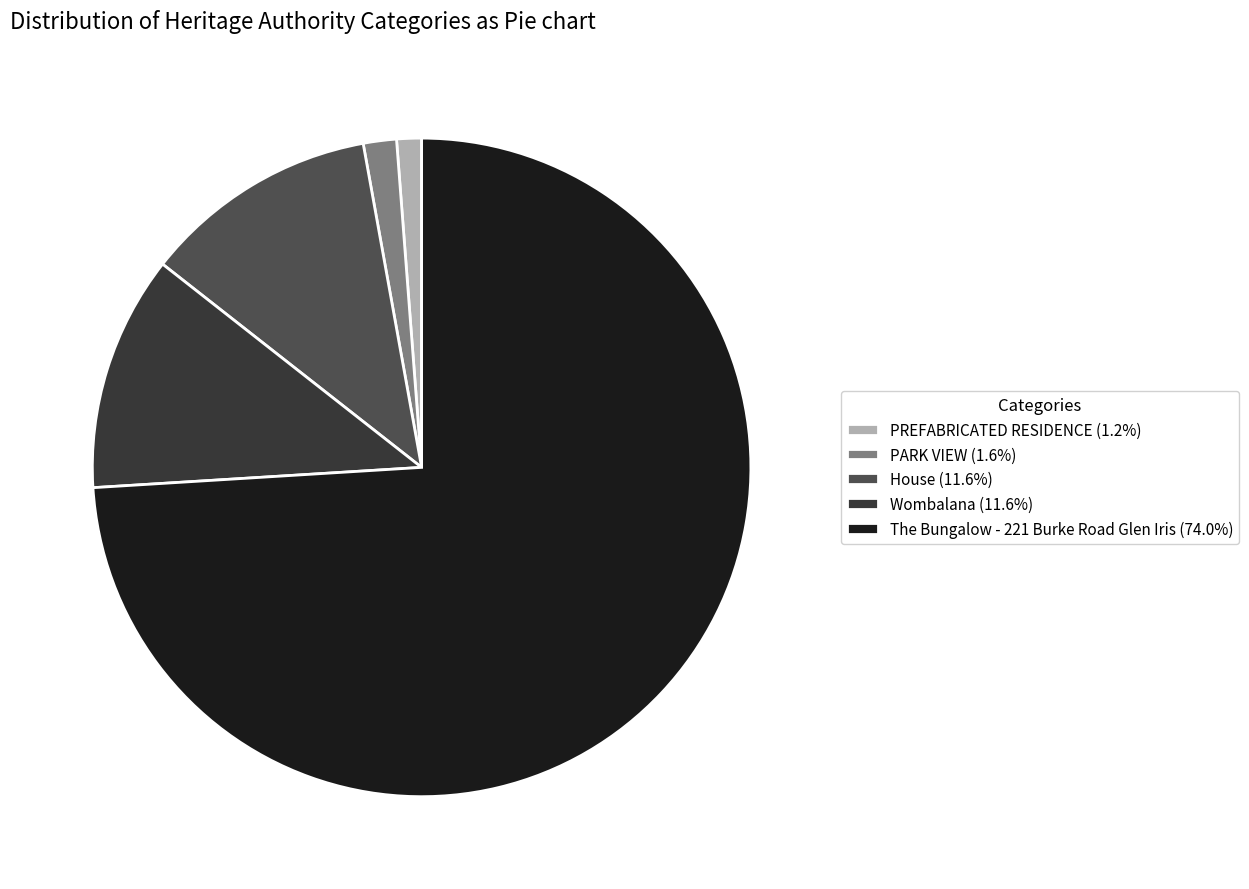

Approximately how many times larger is the value at Wombalana compared to PREFABRICATED RESIDENCE?

9.5